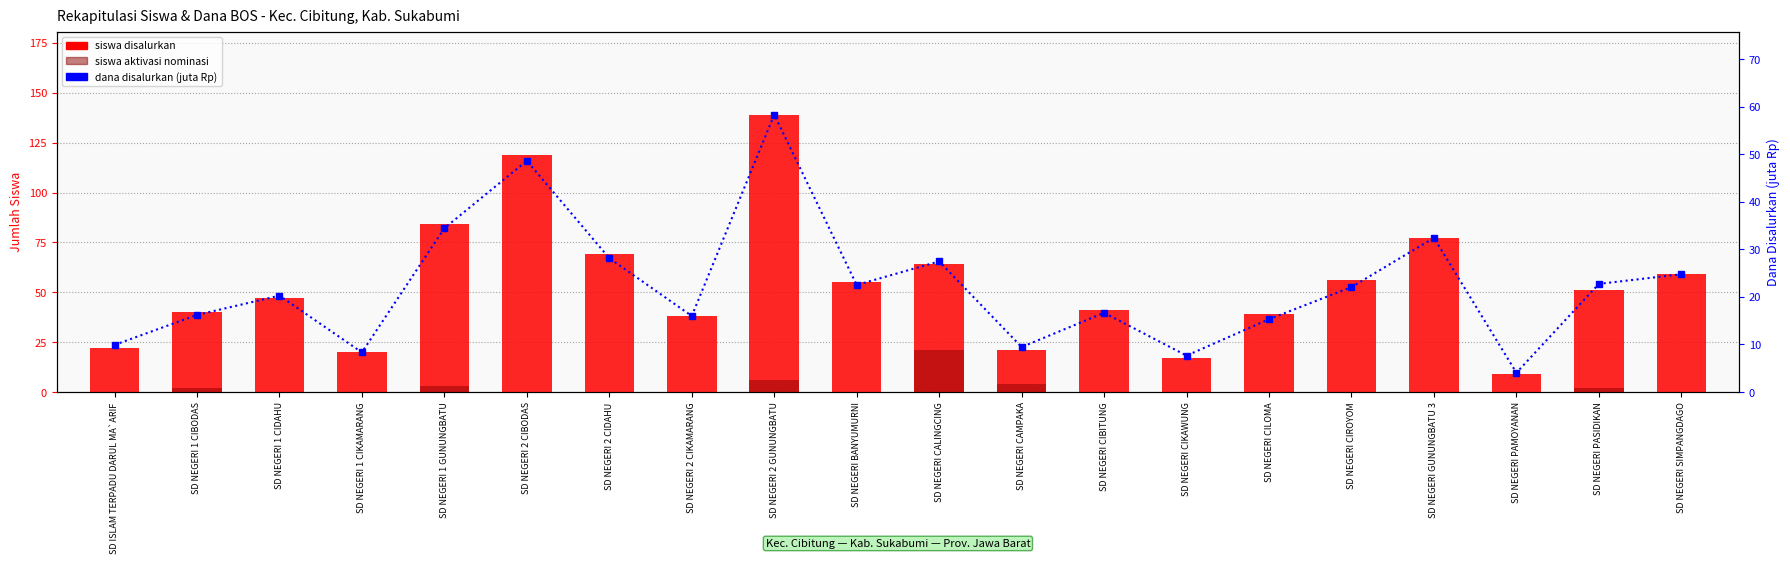

True or false: siswa aktivasi nominasi has a value of 0.0 at SD NEGERI 2 CIKAMARANG.

True